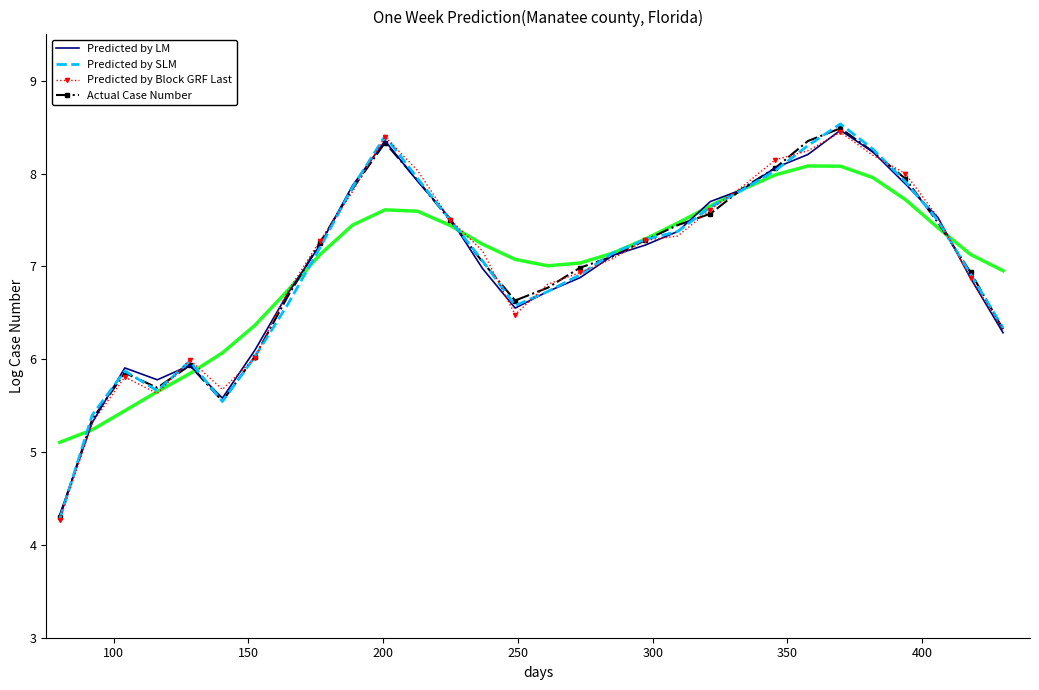

What is the maximum value for Actual Case Number?

8.5